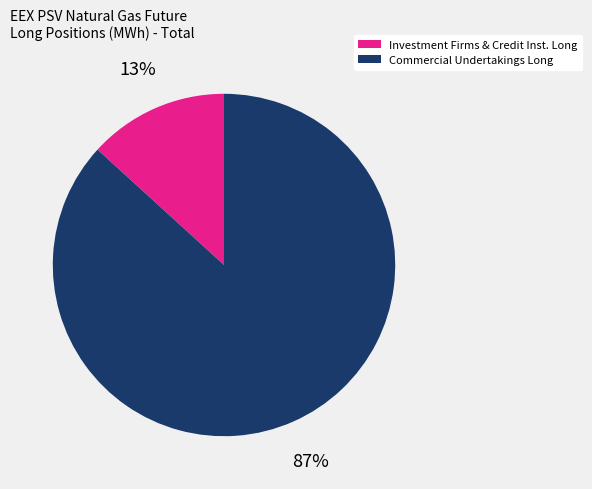

To the nearest percent, what is the average slice percentage?

50%